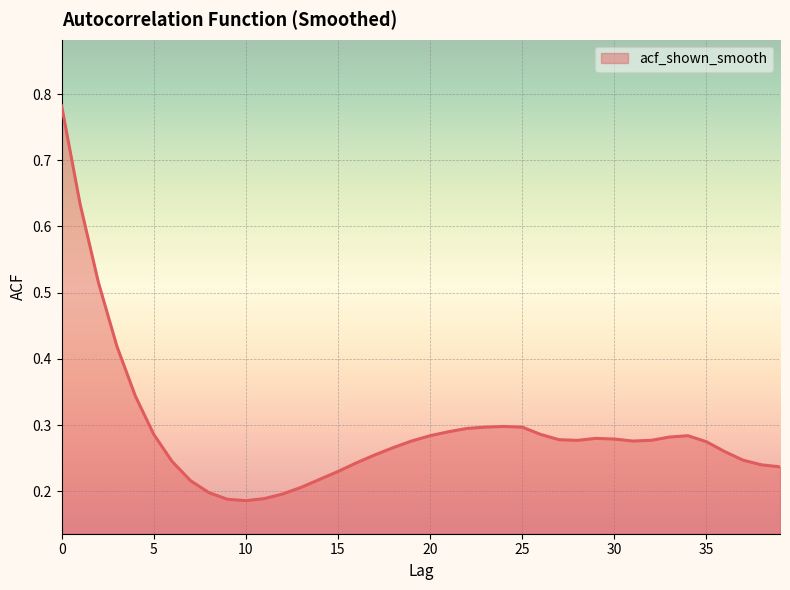

Is this an area chart (filled region under the line)?

Yes